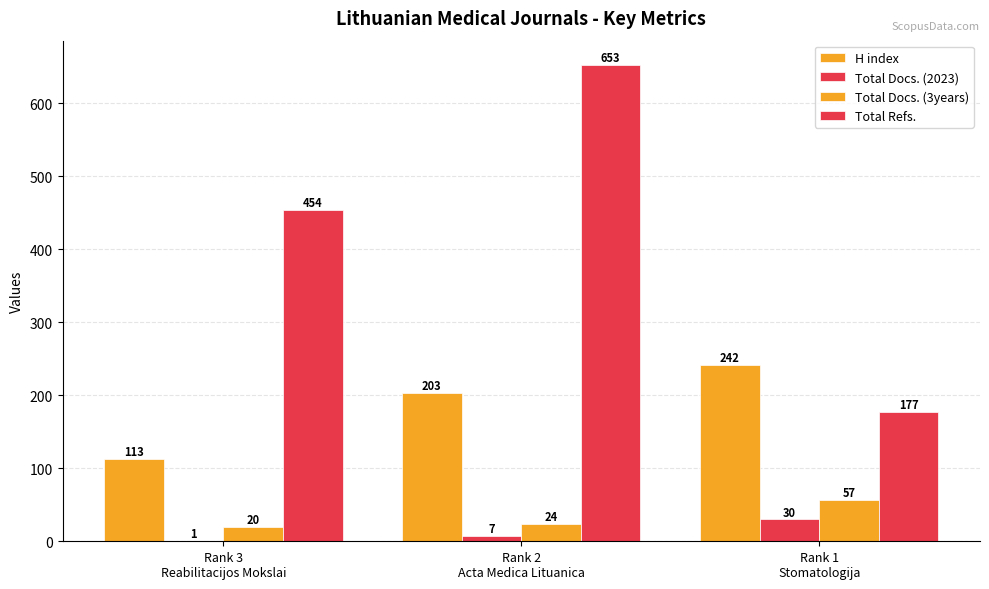

How many categories are shown in the chart?

3